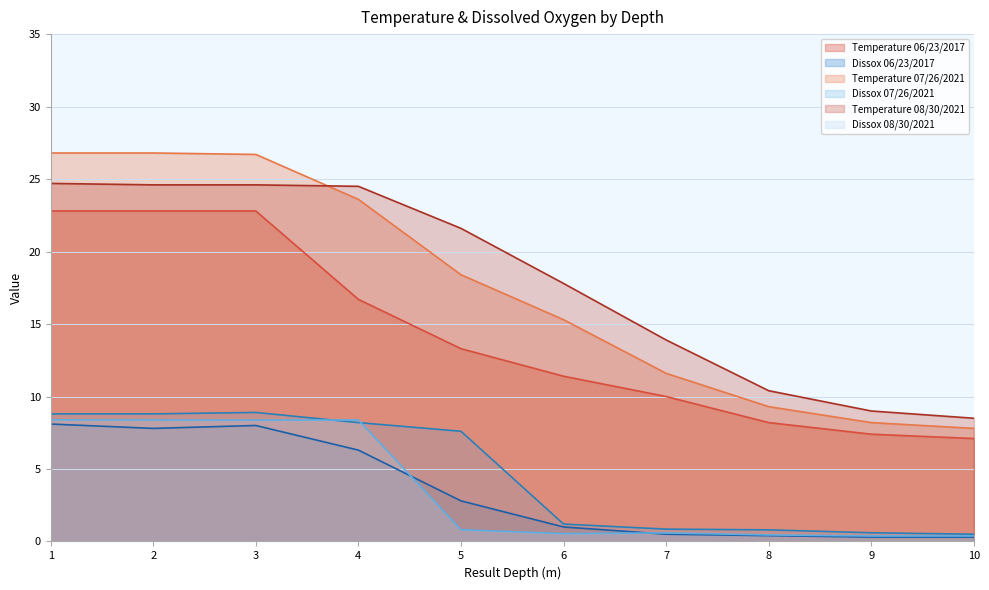

What is the difference between the maximum and second lowest values in the Dissox 06/23/2017 series?

7.8